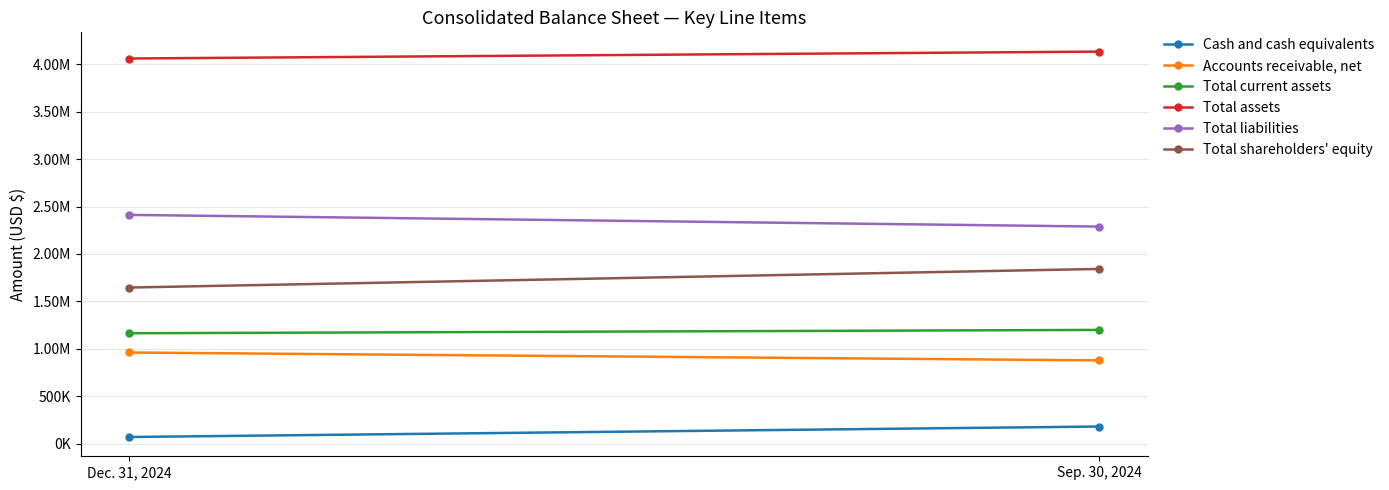

The value of Total current assets at Sep. 30, 2024 is 661834. True or false?

False